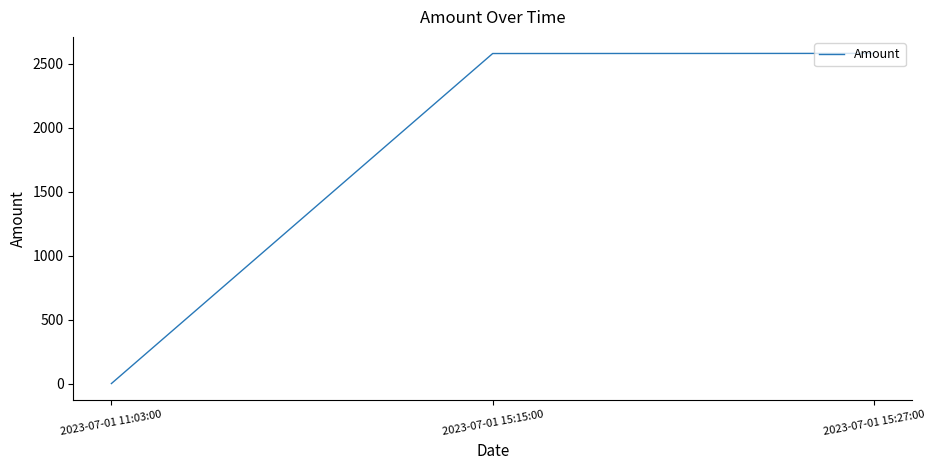

At which label is the value closest to 1291?

2023-07-01 15:15:00